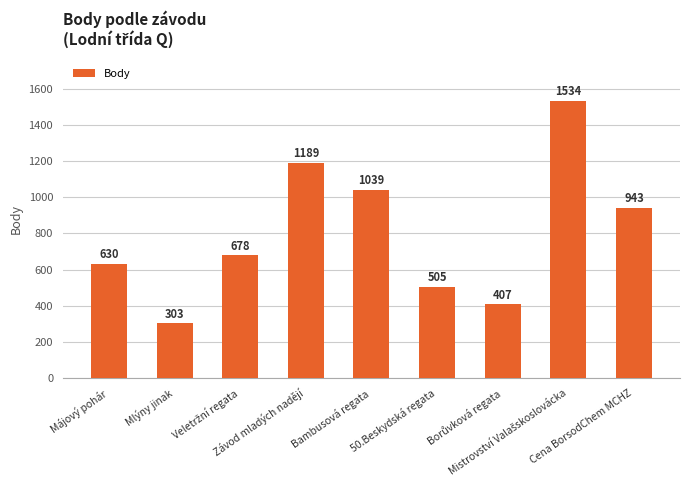

What is the difference between the second highest and minimum values?

886